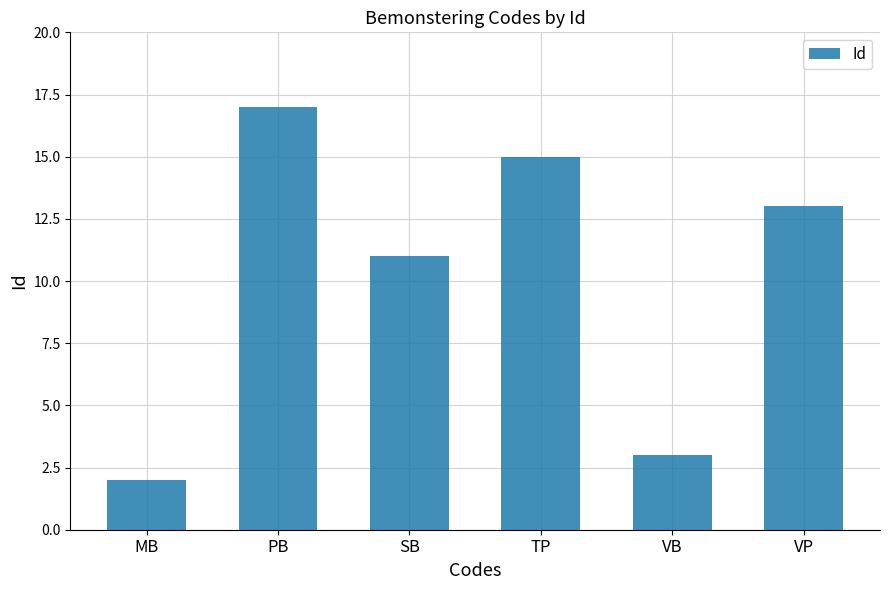

What is the label of the 4th bar from the left?

TP